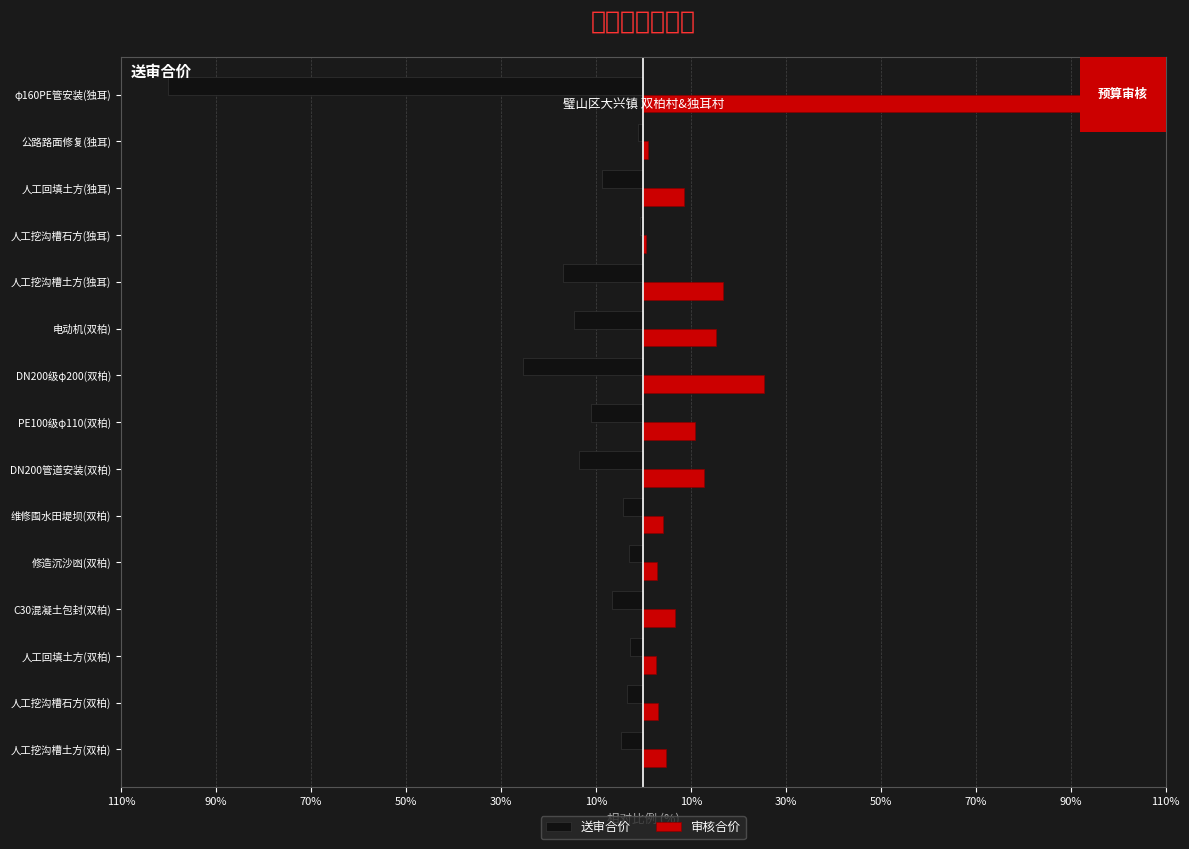

What are all the series names shown in the legend?

送审合价, 审核合价